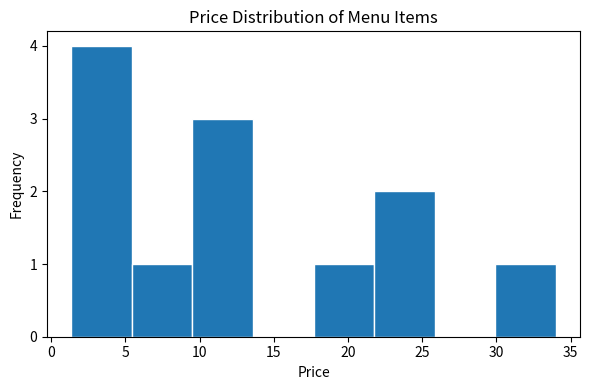

What is the height of the bar covering 30.0 to 34.0 on the x-axis? Neither the bar edges nor the heights are printed on the chart, so give them approximately, as read against the axes.

1